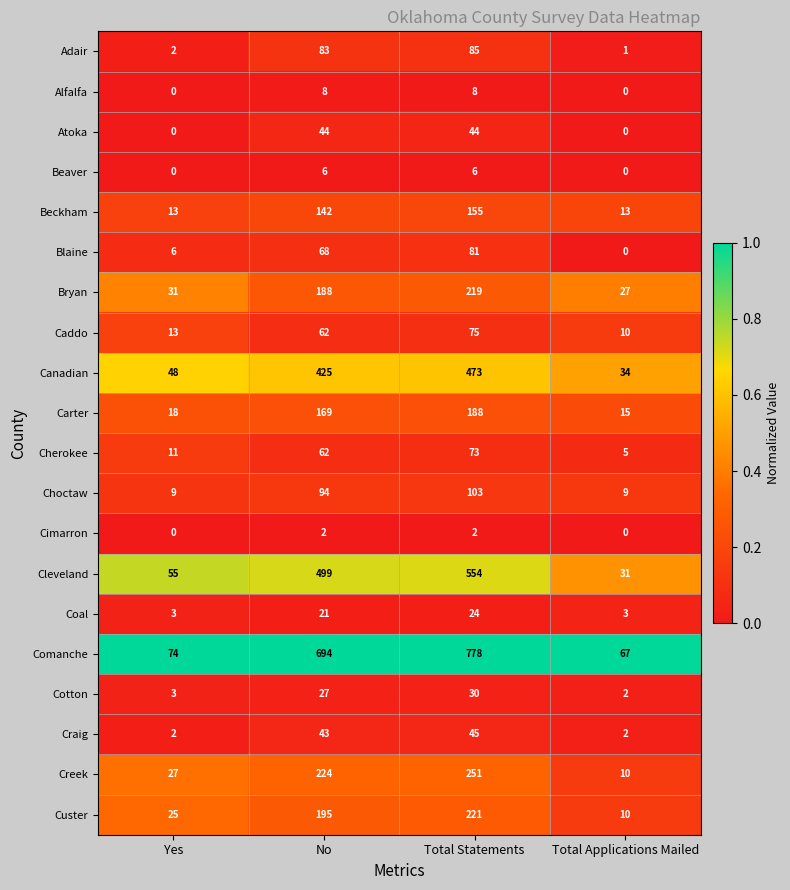

What is the total value across all series at Yes?

340